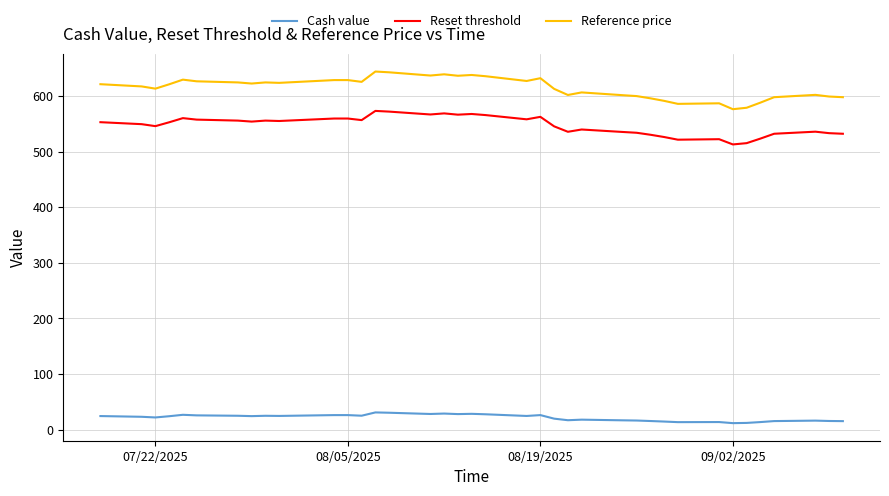

Which series has the widest spread of values?

Reference price